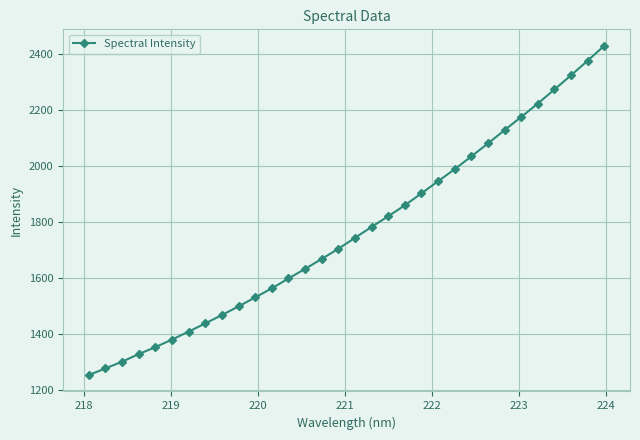

True or false: the data has more than 0 interior local peaks.

False